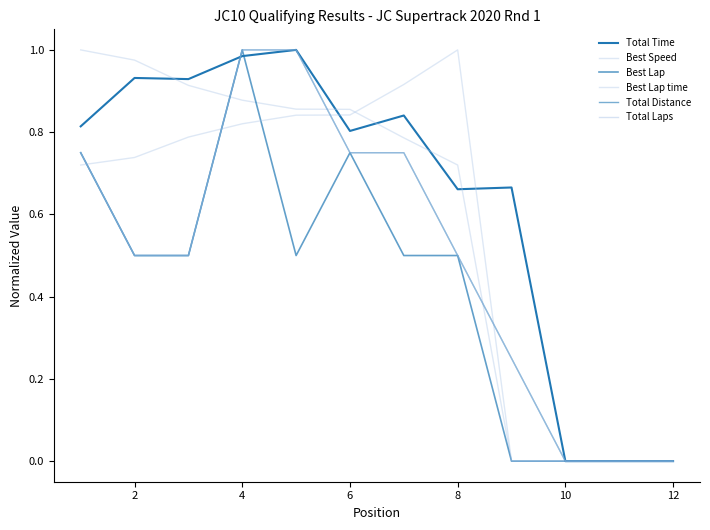

How many times do Total Time and Best Lap cross each other?

2